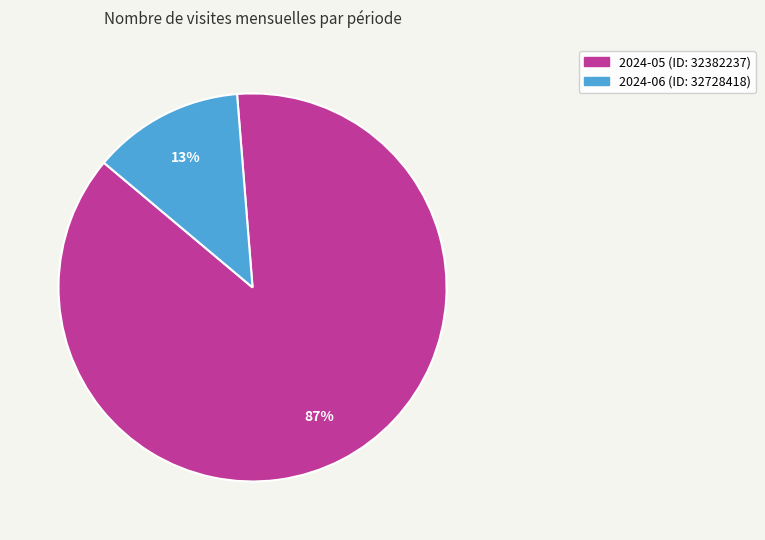

To the nearest percent, what is the combined percentage of 2024-06 (ID: 32728418) and 2024-05 (ID: 32382237)?

100%